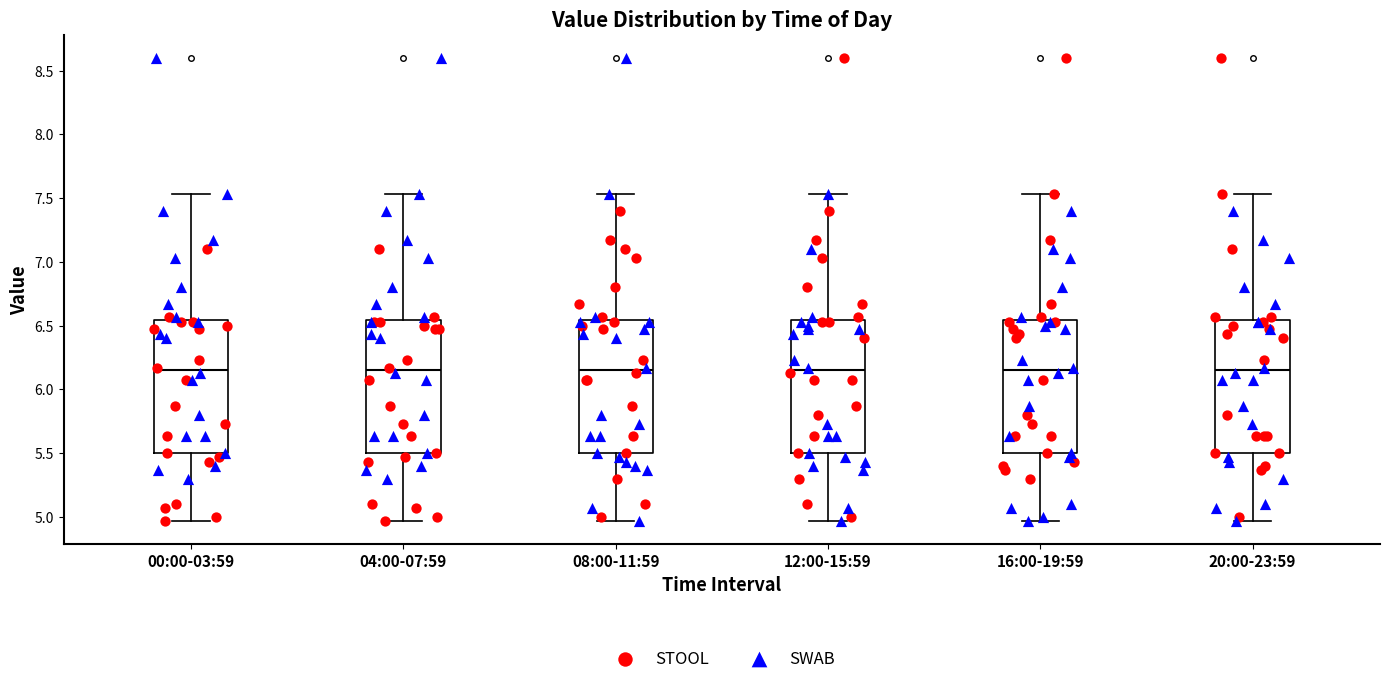

Reading left to right, read every box against the y-axis: the position of its median line, the range the box covers, and the ends of its whiskers. The values are not printed on the chart, so give them approximately, as read against the axis.

00:00-03:59: median 6.15, box 5.50 to 6.55, whiskers 4.95 to 7.55
04:00-07:59: median 6.15, box 5.50 to 6.55, whiskers 4.95 to 7.55
08:00-11:59: median 6.15, box 5.50 to 6.55, whiskers 4.95 to 7.55
12:00-15:59: median 6.15, box 5.50 to 6.55, whiskers 4.95 to 7.55
16:00-19:59: median 6.15, box 5.50 to 6.55, whiskers 4.95 to 7.55
20:00-23:59: median 6.15, box 5.50 to 6.55, whiskers 4.95 to 7.55